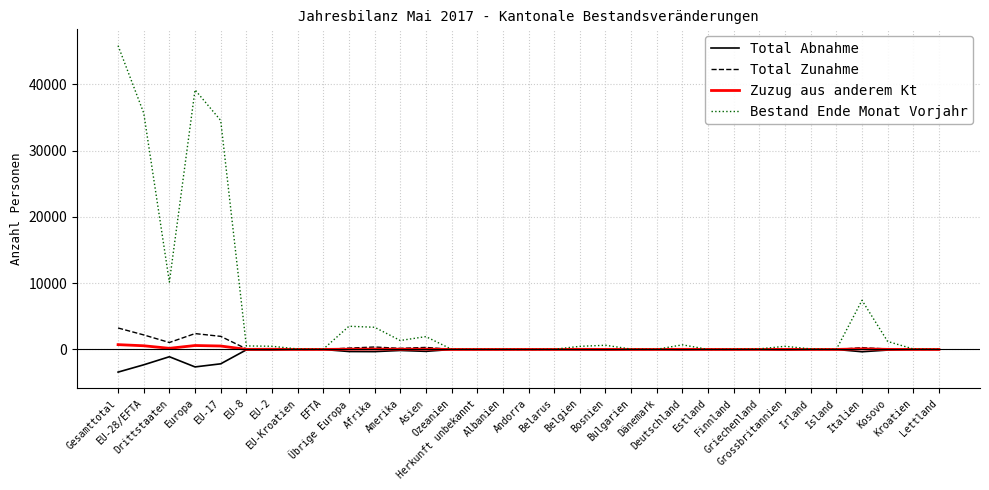

What is the difference between the Zuzug aus anderem Kt values at EU-17 and Belarus?

517